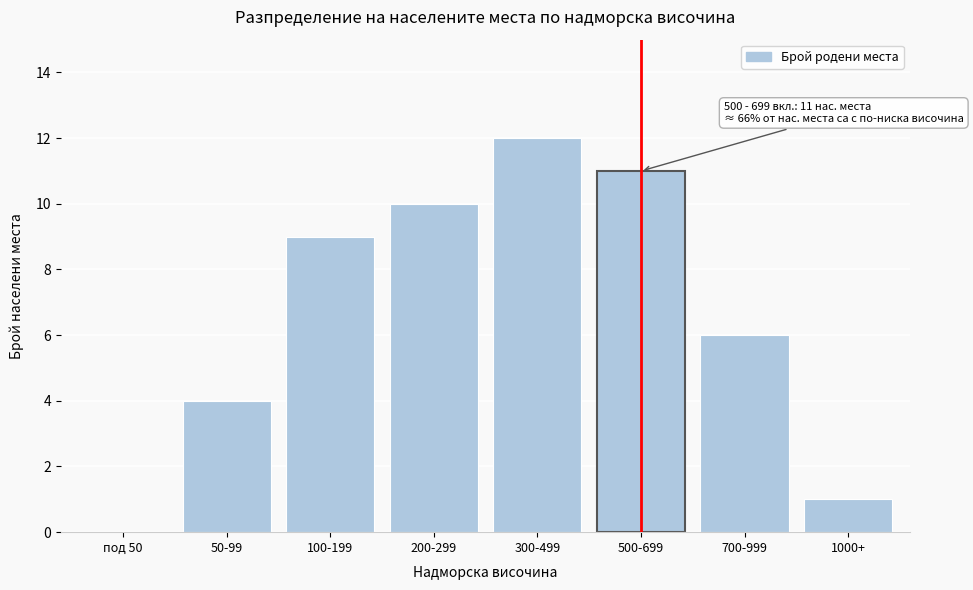

Reading left to right, extract all data points from this chart.

под 50=0	50-99=4	100-199=9	200-299=10	300-499=12	500-699=11	700-999=6	1000+=1